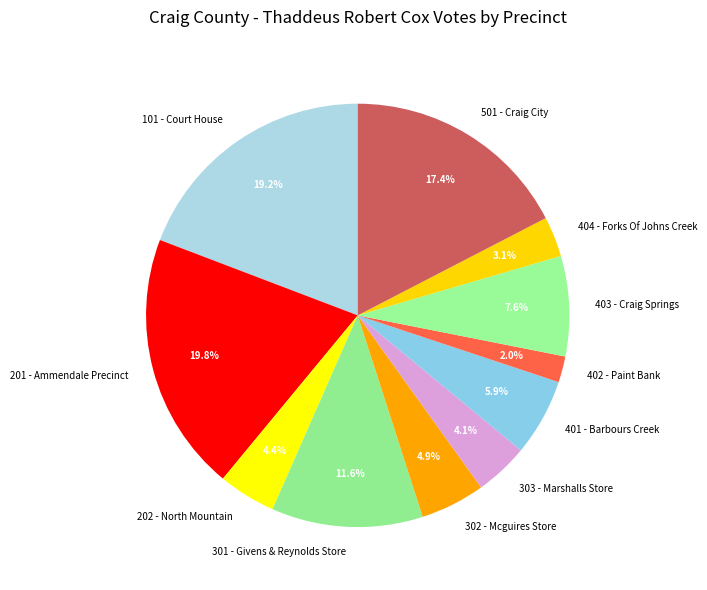

Which slice is the smallest?

402 - Paint Bank